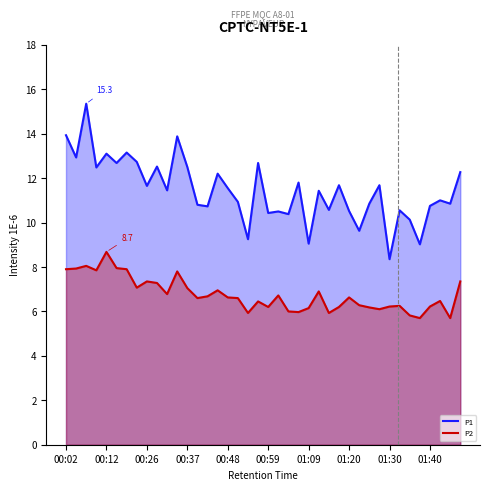

In P2, how many points are higher than both neighbors (excluding endpoints)?

11